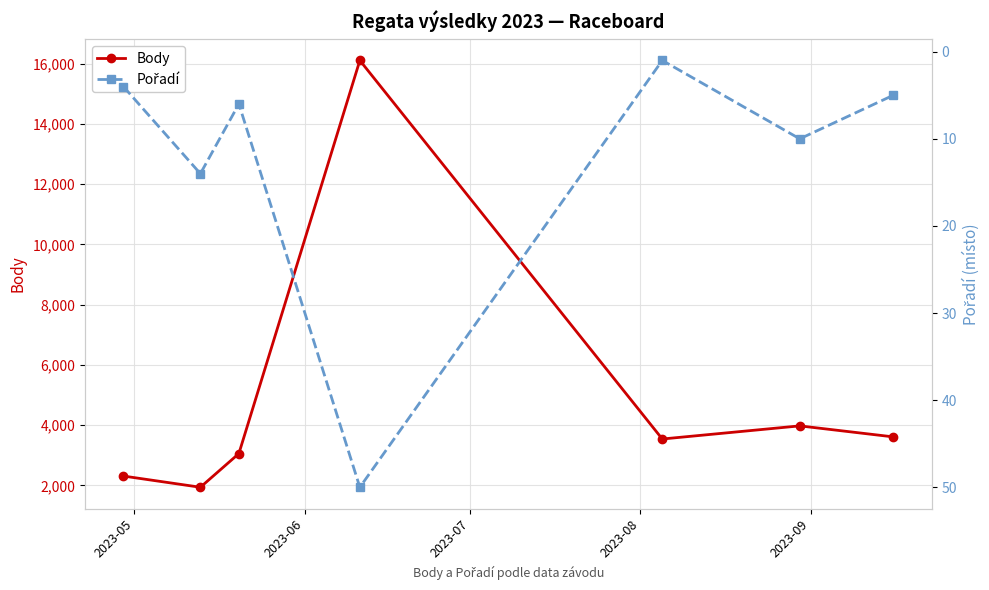

True or false: Body has more than 1 points higher than both neighbors.

True